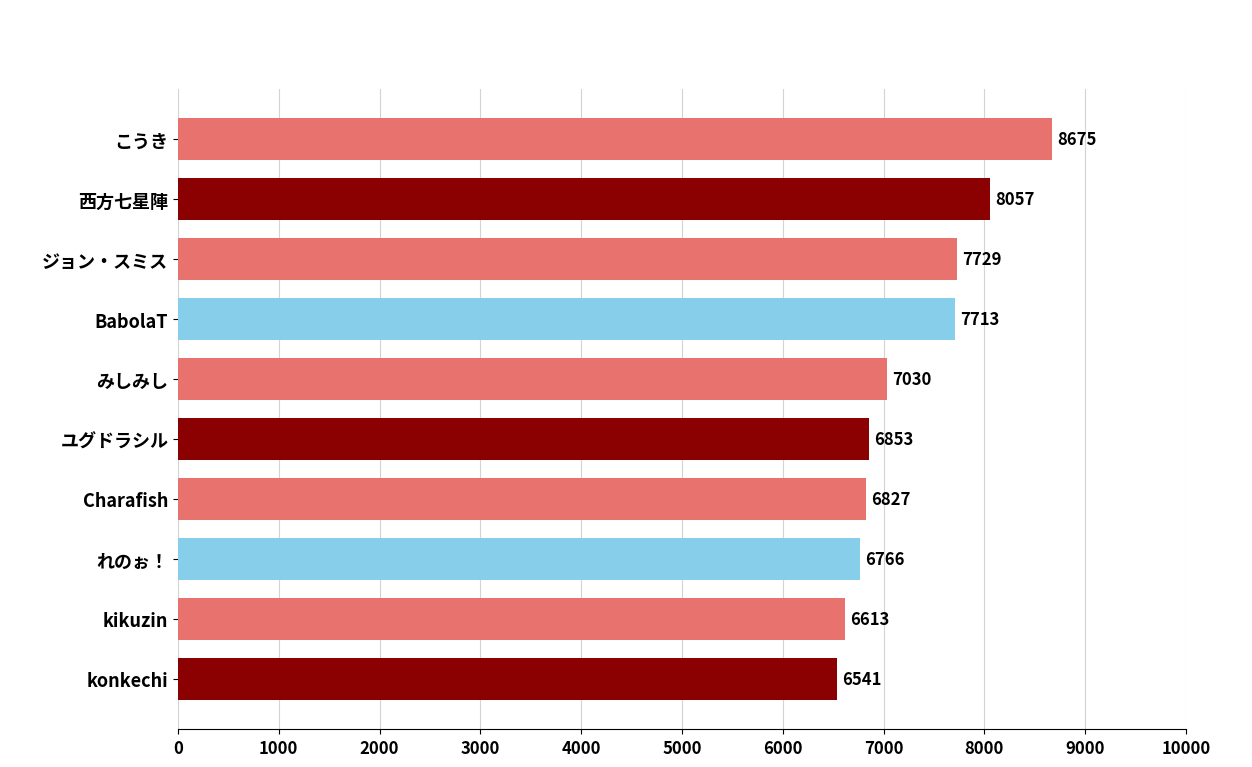

At which label is the value closest to 7608?

BabolaT